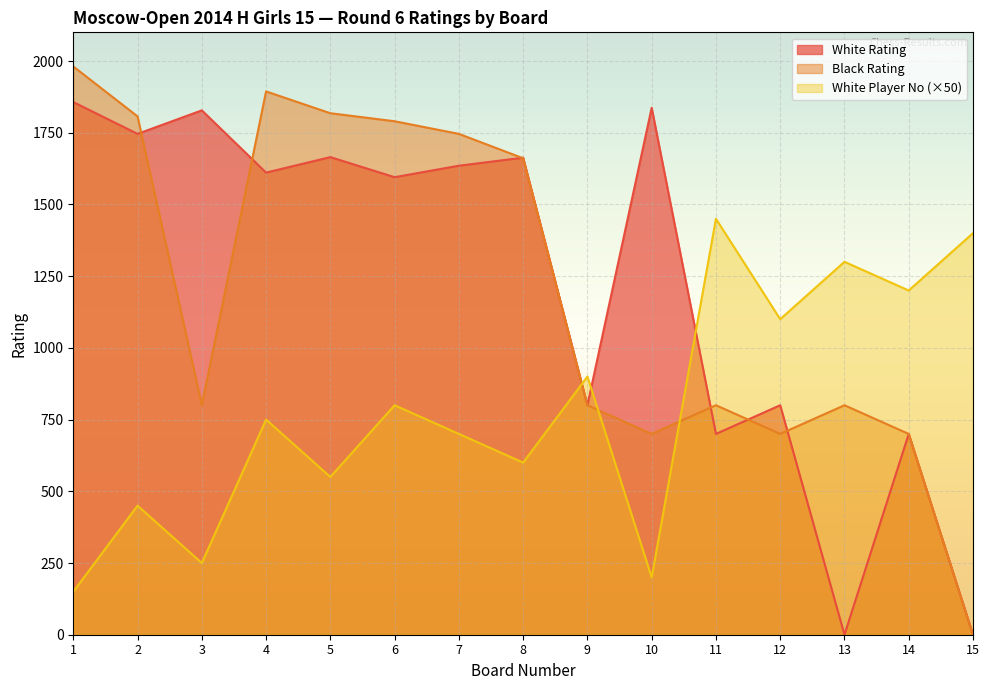

What is the value of the White Rating point at the 4th from the left?

1611